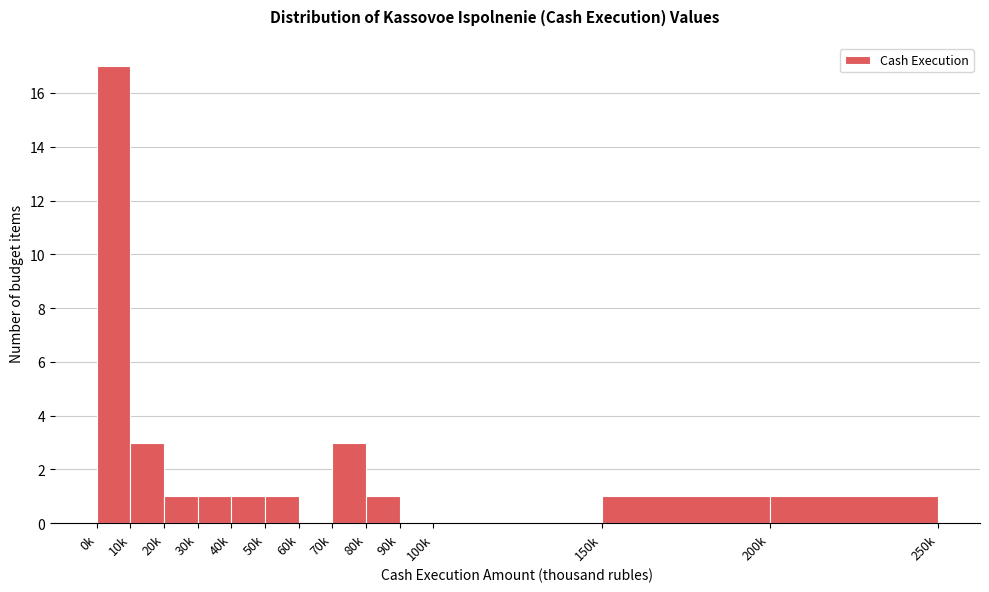

Reading right to left, extract all data points from this chart.

200k=1	150k=1	100k=0	90k=0	80k=1	70k=3	60k=0	50k=1	40k=1	30k=1	20k=1	10k=3	0k=17